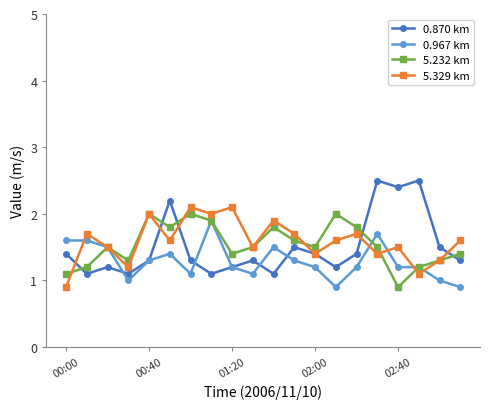

In 5.232 km, how many points are lower than both neighbors (excluding endpoints)?

5